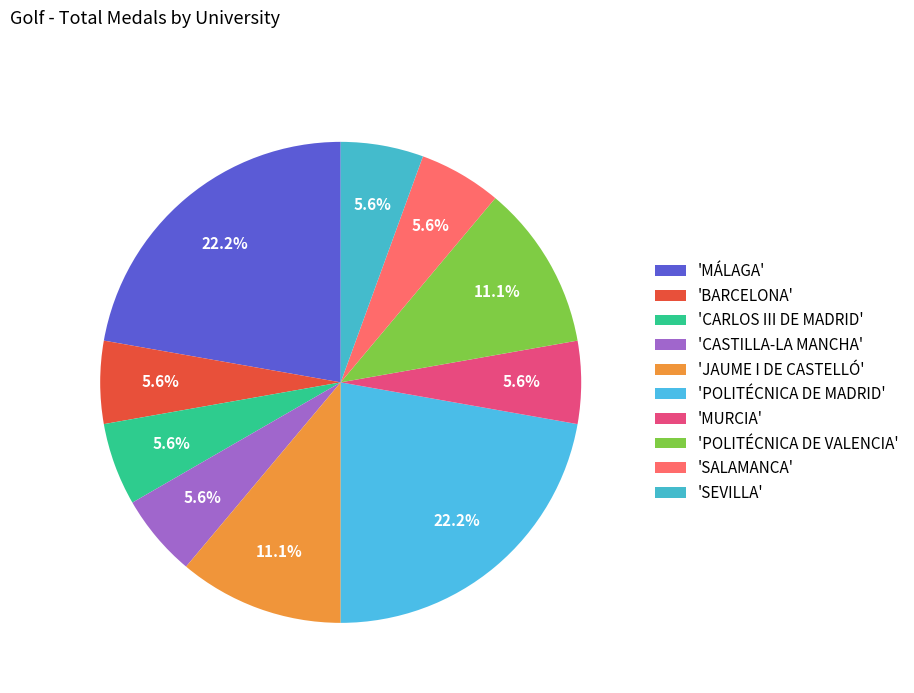

Which slice is the largest?

MÁLAGA